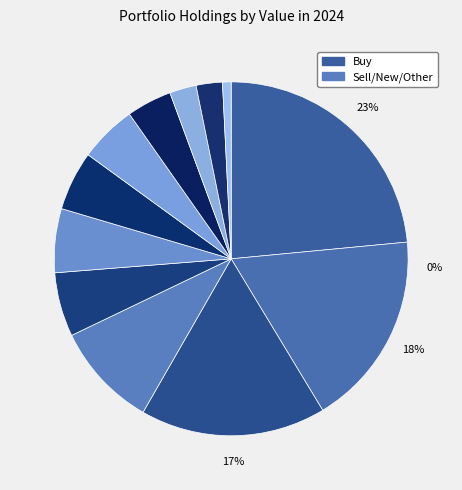

To the nearest percent, what percentage of the pie is OLIN CORP?

17%